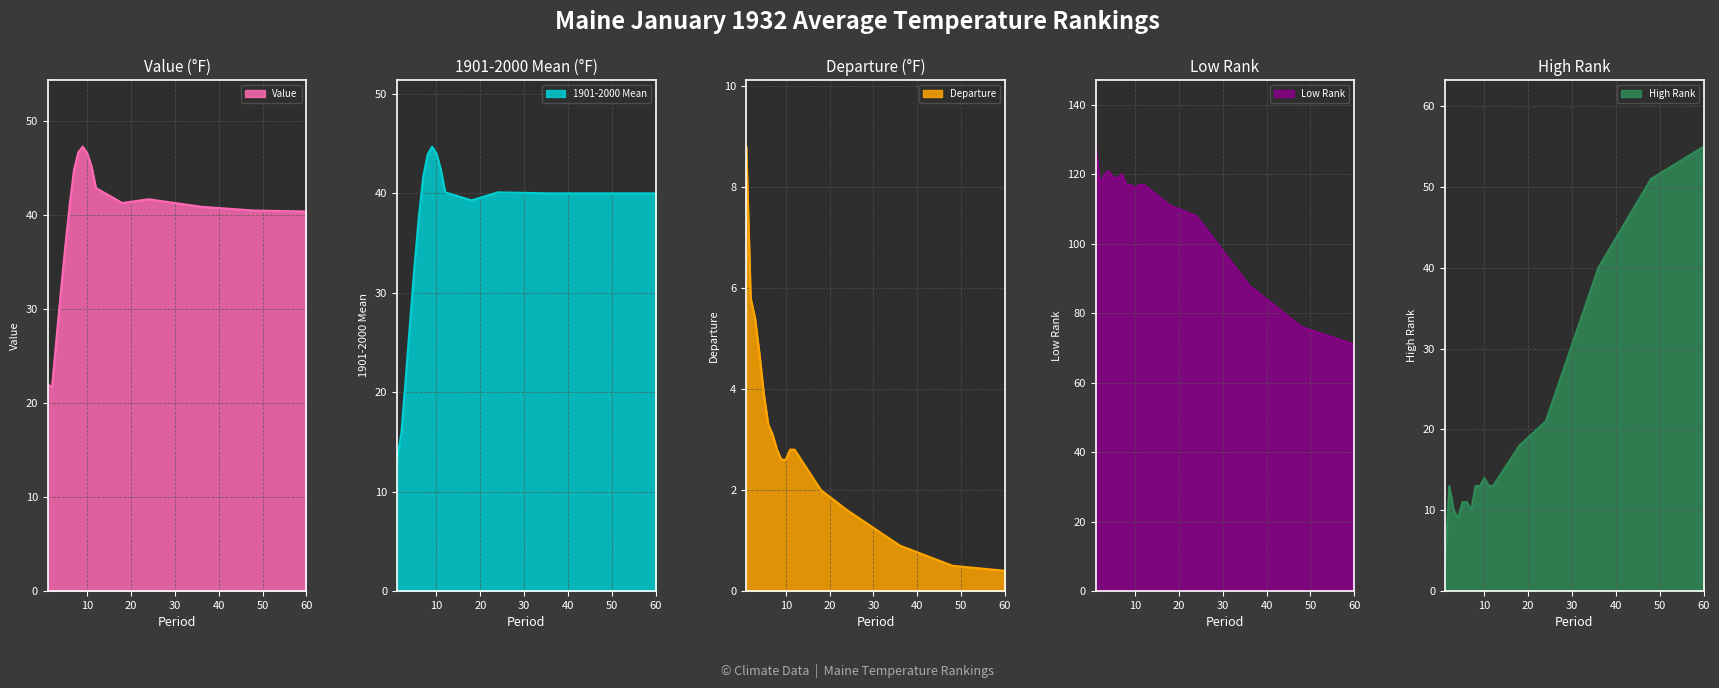

Between 4 and 24, which series saw the biggest shift?

1901-2000 Mean